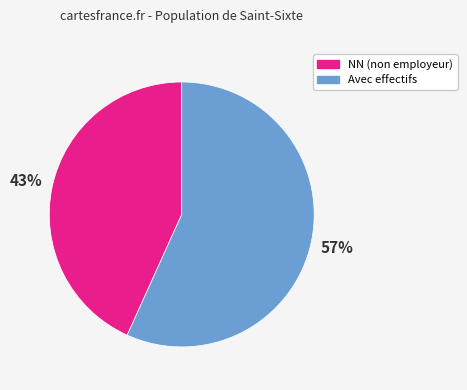

Is there a majority slice in this chart?

Yes